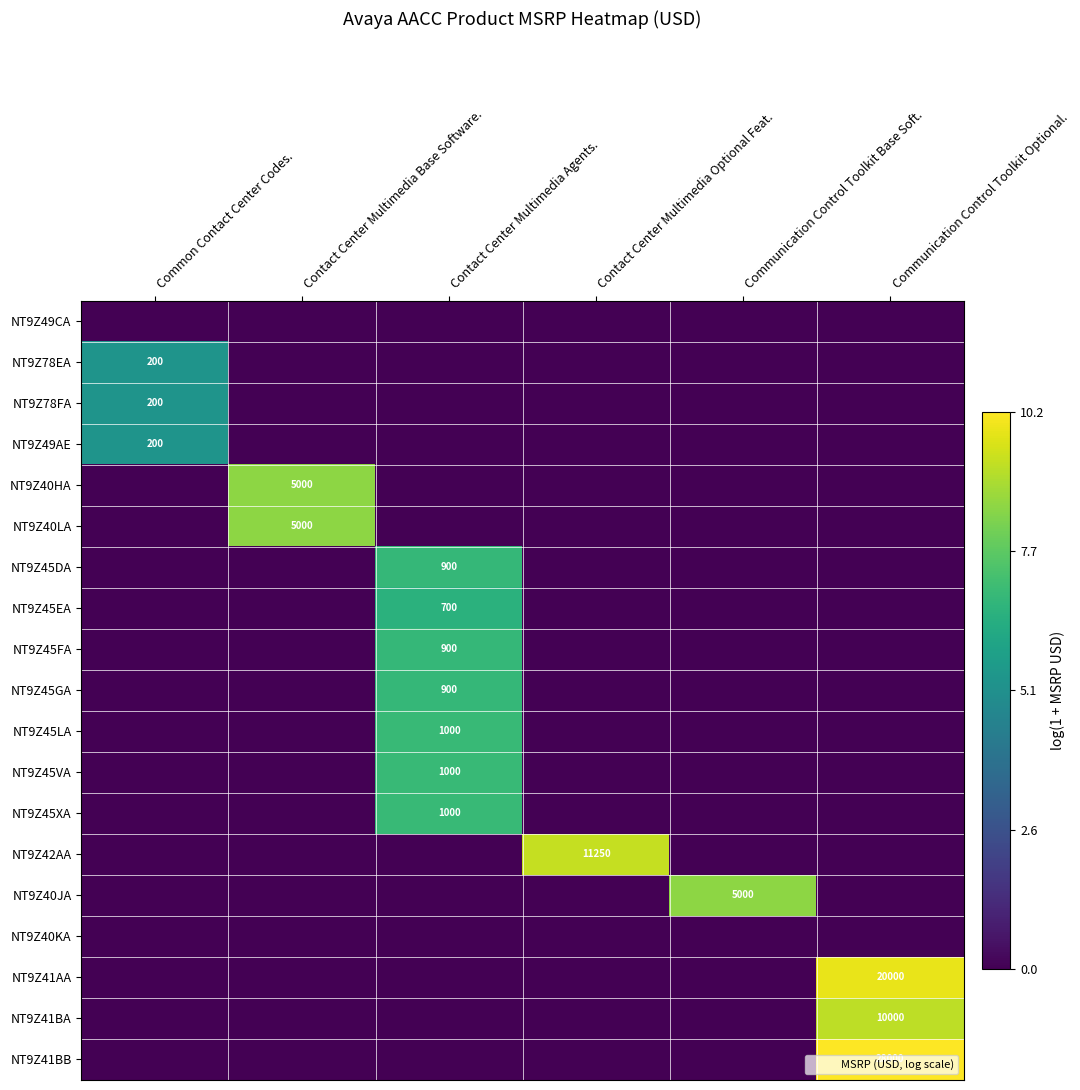

How many distinct data groups are displayed?

19